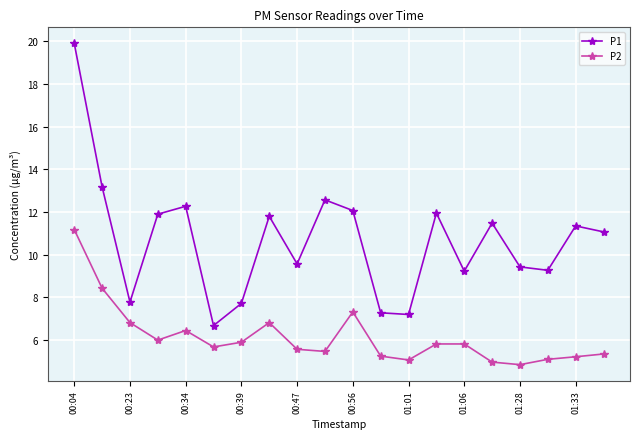

Rank the series by their average value, from highest to lowest.

P1, P2